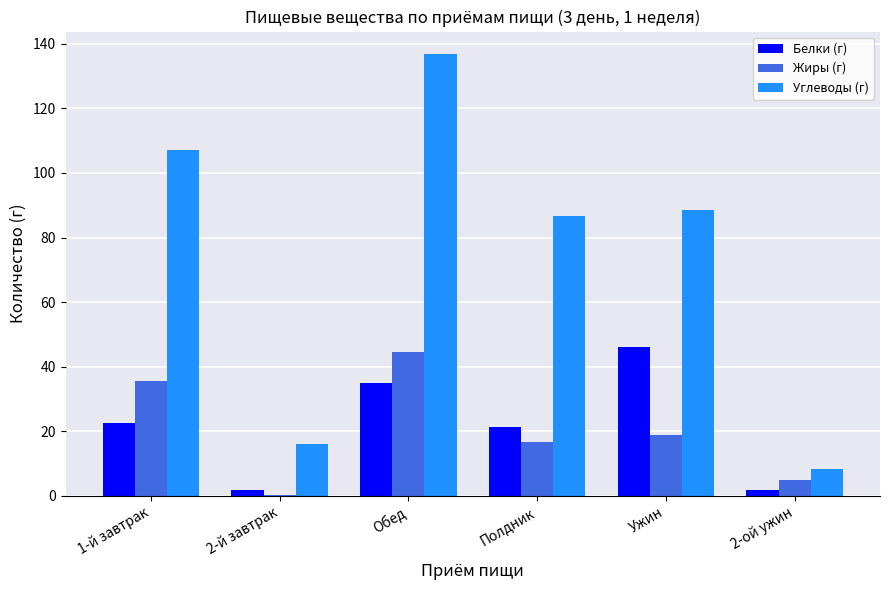

The Углеводы (г) series shows 86.6 at Полдник. True or false?

True